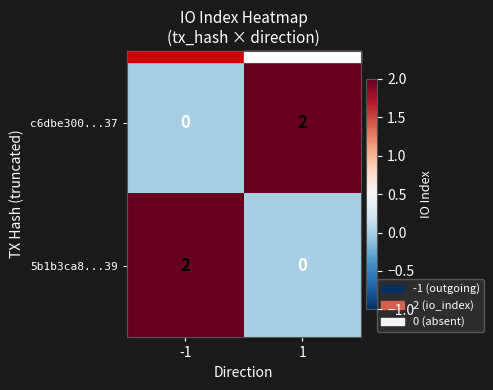

At 1, list the series in order from largest to smallest.

c6dbe300...37, 5b1b3ca8...39